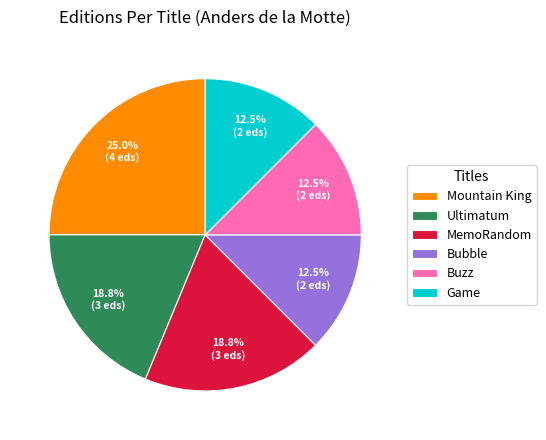

Is it true that Mountain King is 14% of the pie?

False